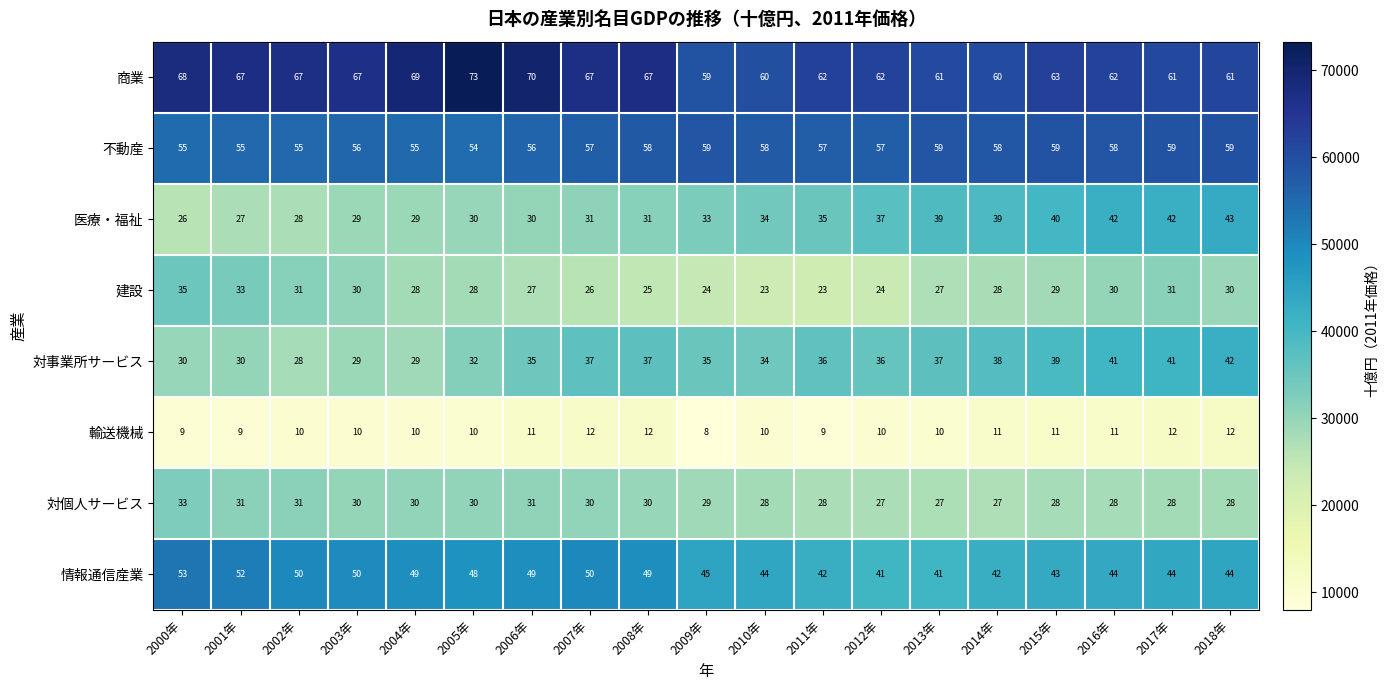

What is the maximum value shown in the chart?

73281.9